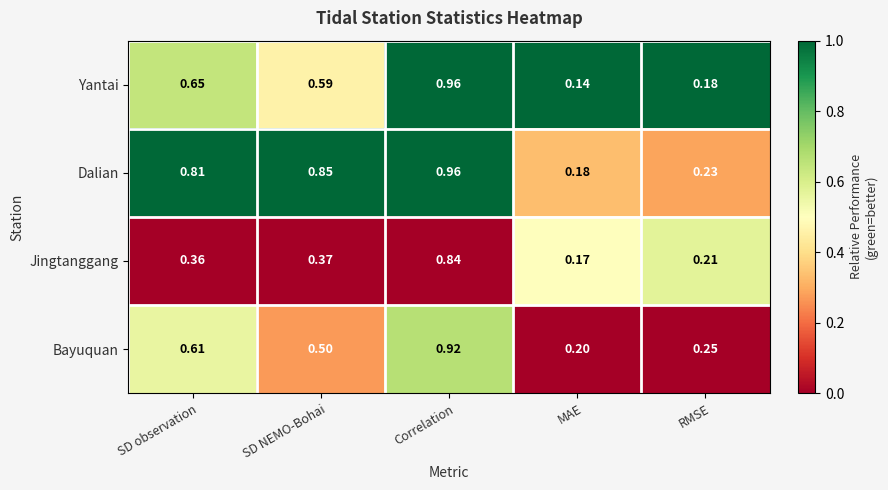

Where is Jingtanggang nearest to the value 0?

MAE